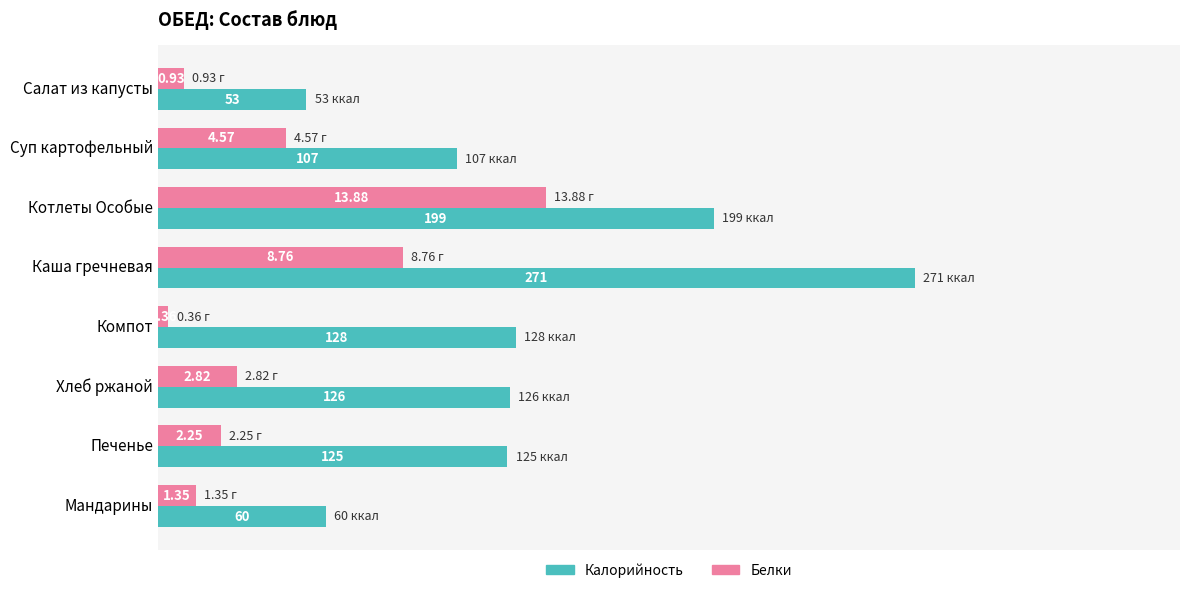

At which category is the sum across all series the highest?

Каша гречневая